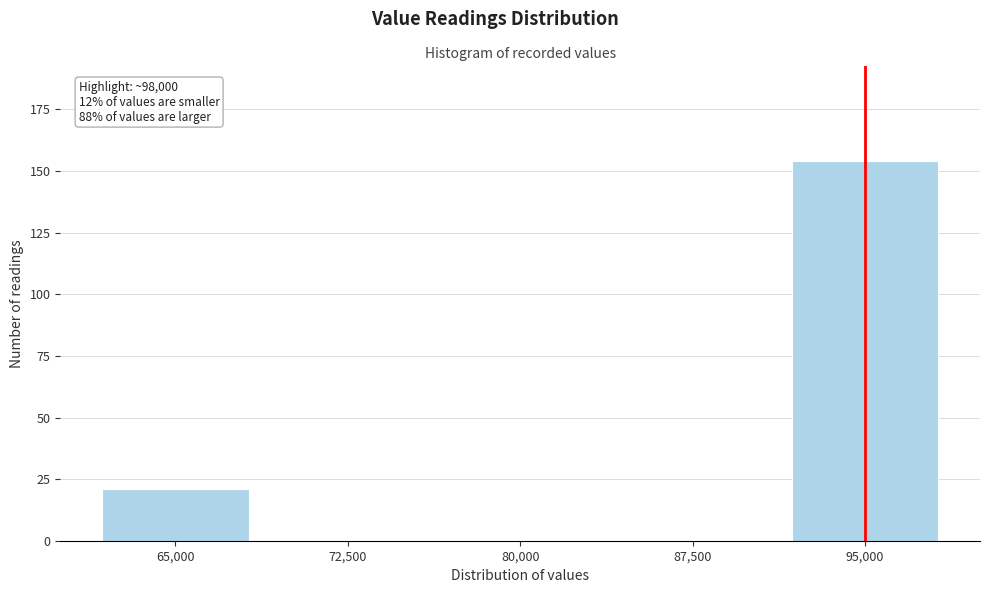

Reading left to right, extract all data points from this chart.

65,000=21	72,500=0	80,000=0	87,500=0	95,000=154